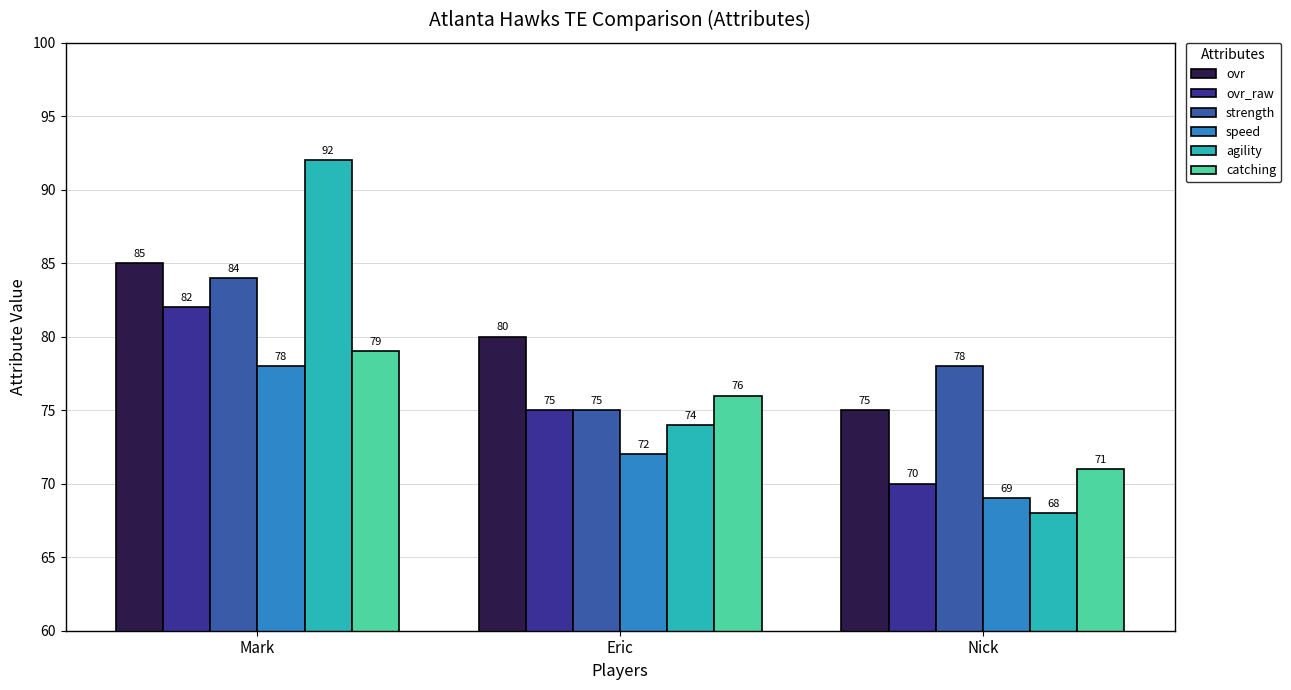

Reading left to right, list all the values displayed in this chart.

ovr: 85	80	75
ovr_raw: 82	75	70
strength: 84	75	78
speed: 78	72	69
agility: 92	74	68
catching: 79	76	71